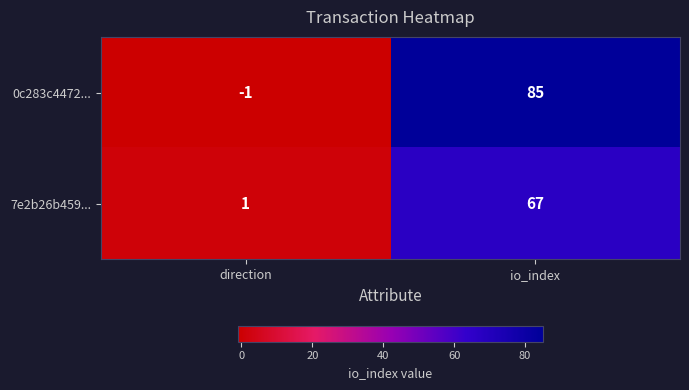

Between direction and io_index, which series saw the biggest shift?

0c283c4472...